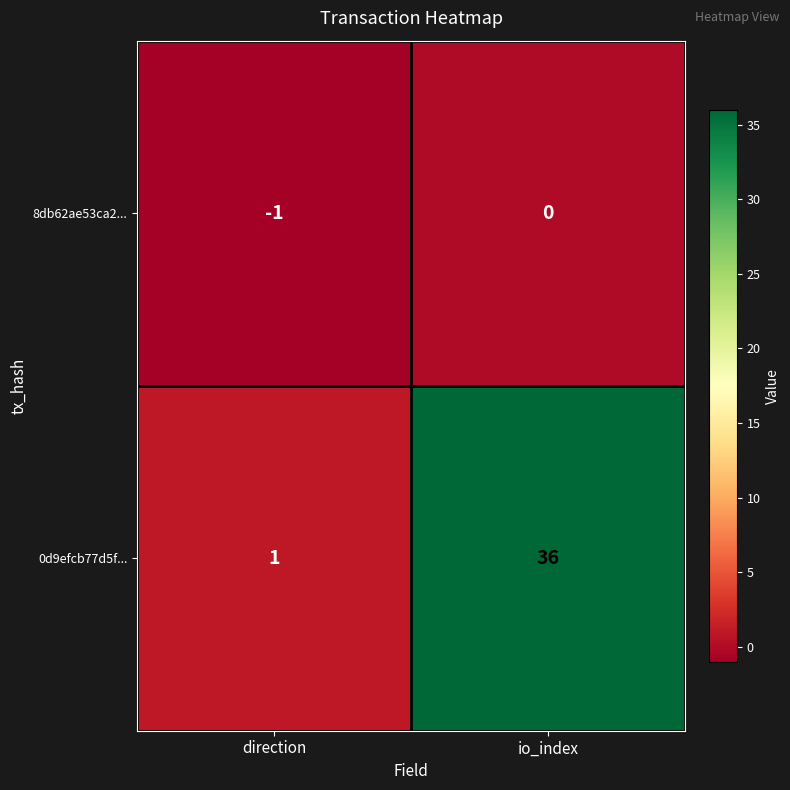

Rank the series by their average value, from lowest to highest.

8db62ae53ca2..., 0d9efcb77d5f...